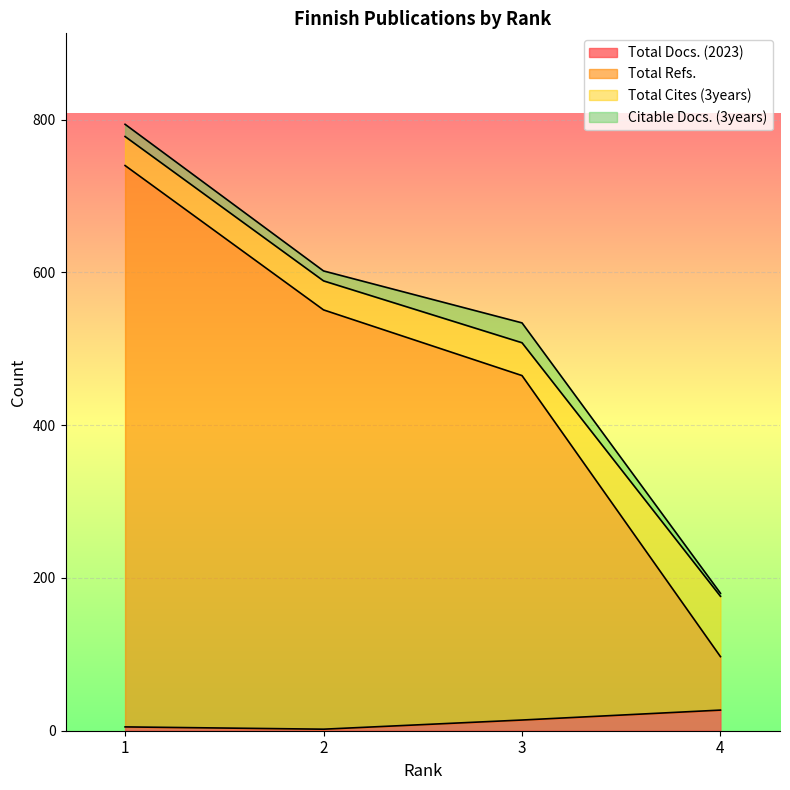

The value of Total Refs. at 3 is 465. True or false?

True